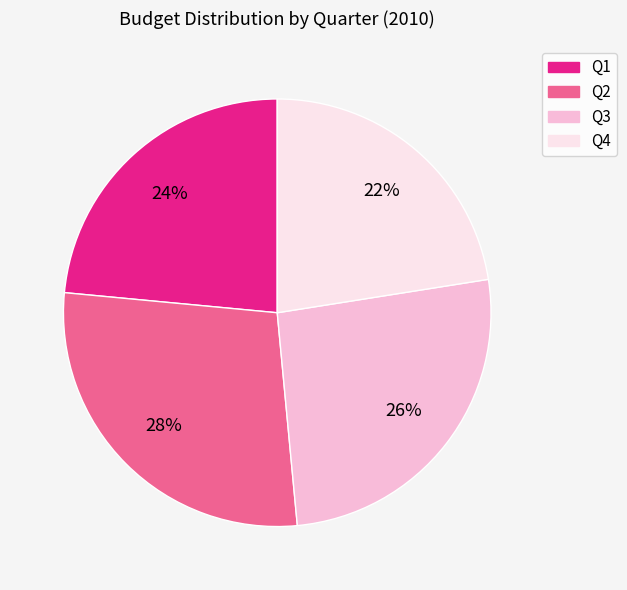

Is the sum of Q4 and Q1 greater than half?

No